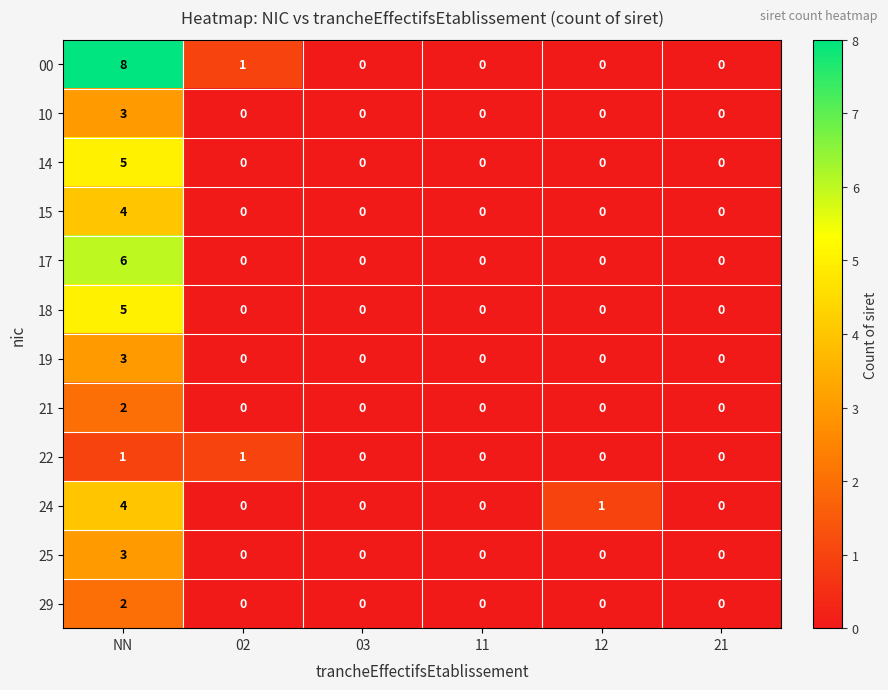

What is the total value across all series at NN?

46